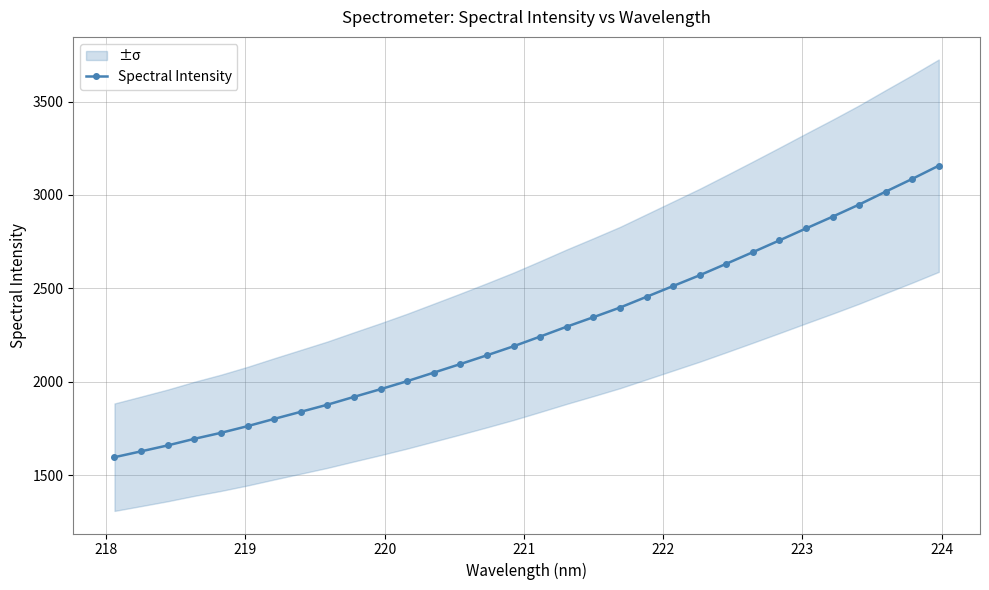

What is the maximum value for Spectral Intensity?

3156.9